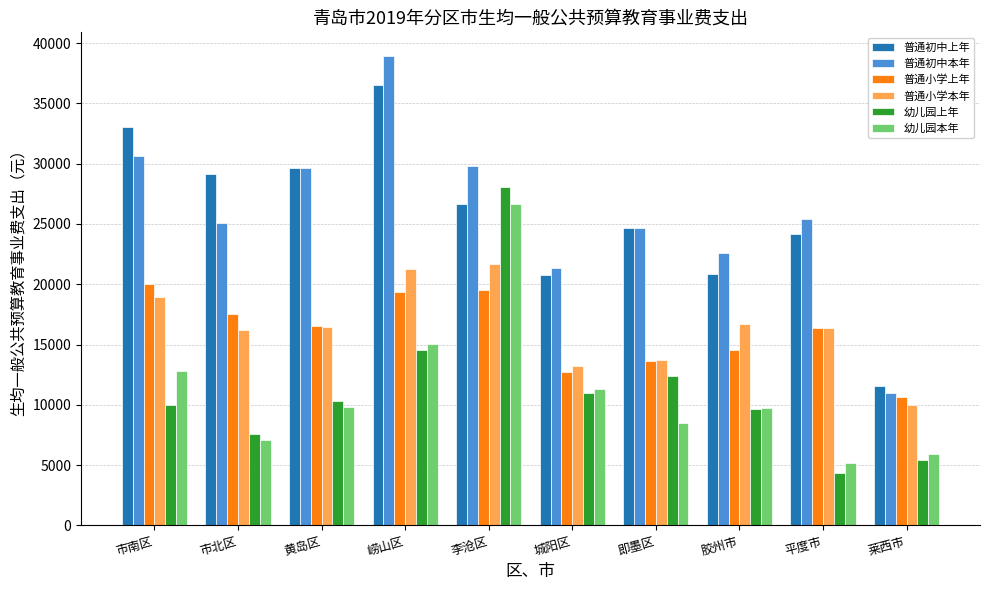

What is the total value across all series at 李沧区?

152354.3